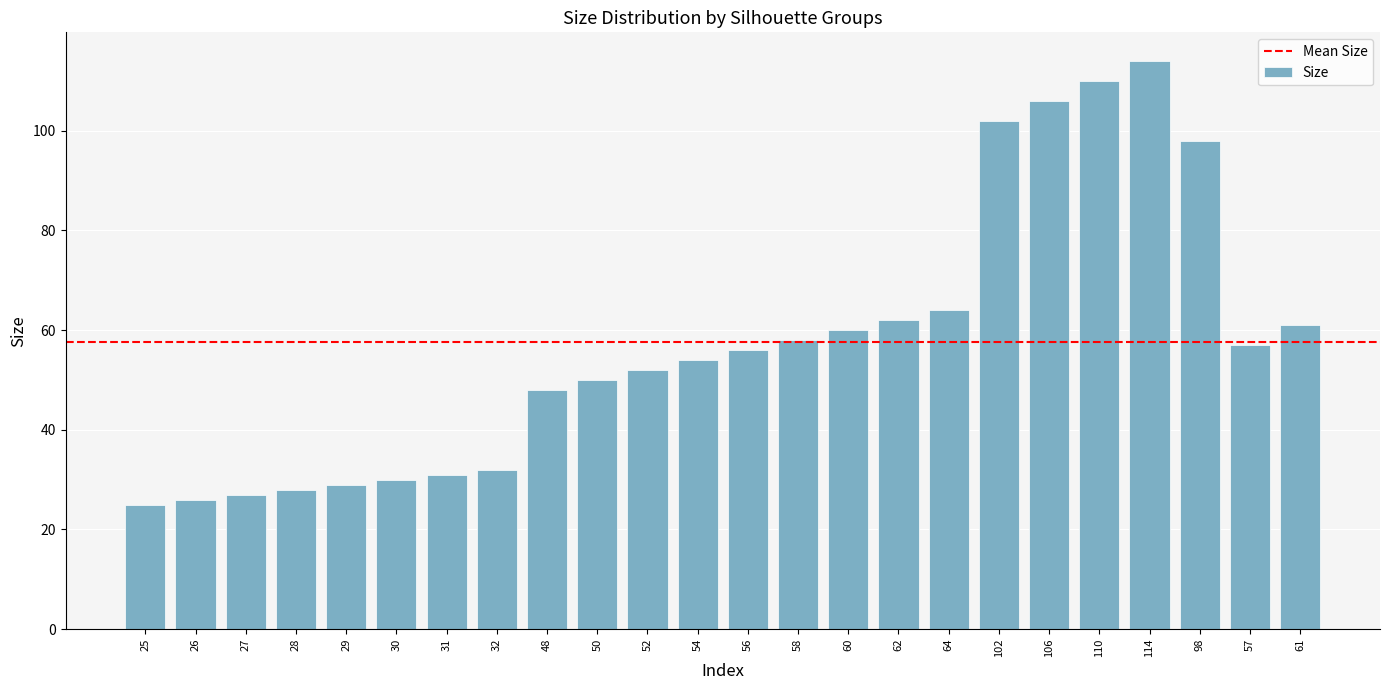

What is the difference between the maximum and minimum values?

89